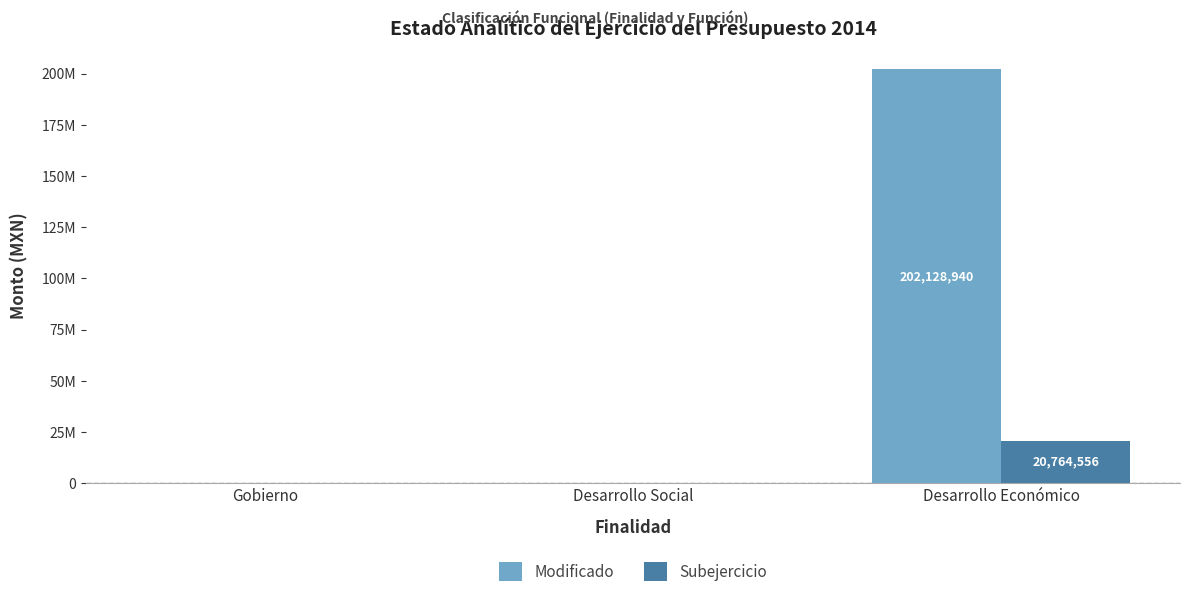

Reading left to right, list all the values displayed in this chart.

Modificado: 0.0	0.0	202128940.5
Subejercicio: 0.0	0.0	20764556.5